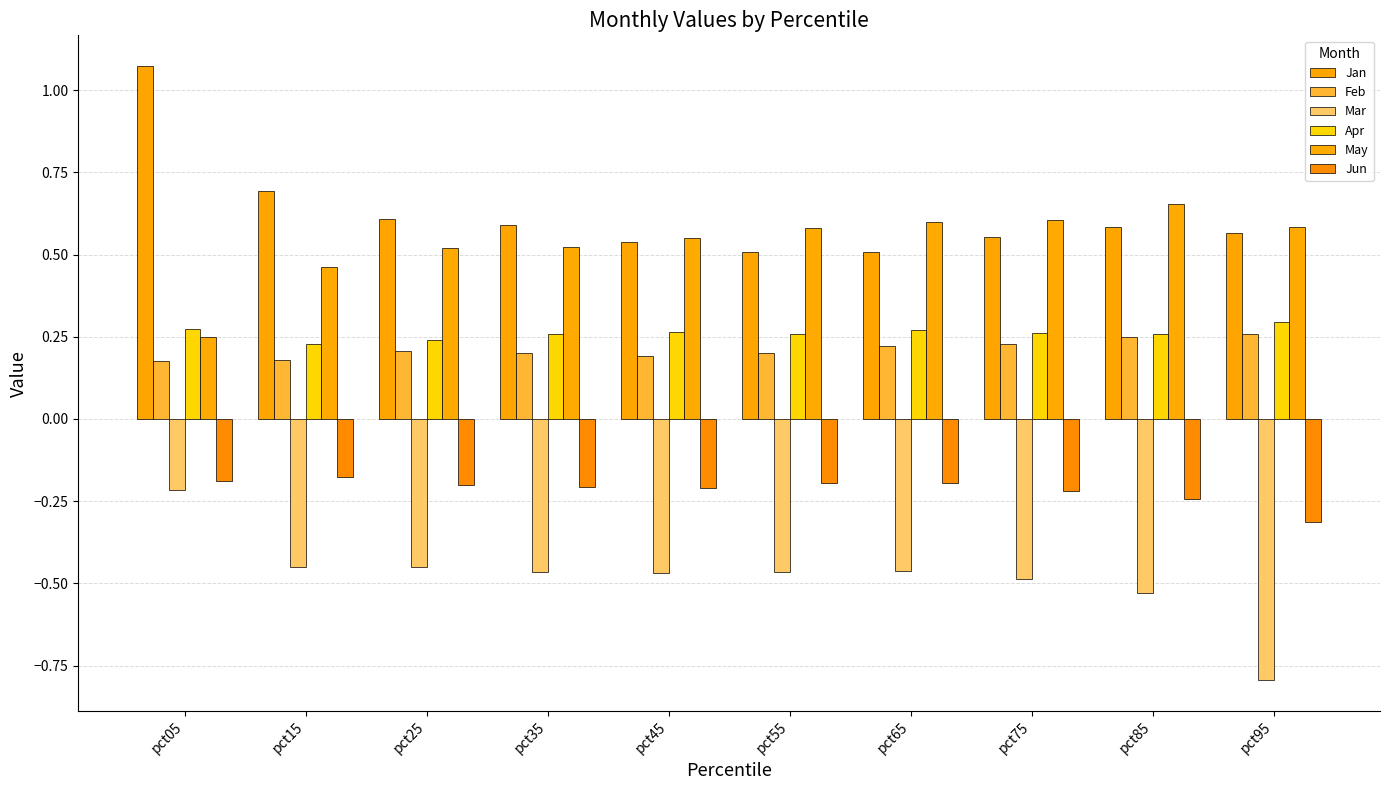

Rank the categories by May value from lowest to highest.

pct05, pct15, pct25, pct35, pct45, pct55, pct95, pct65, pct75, pct85